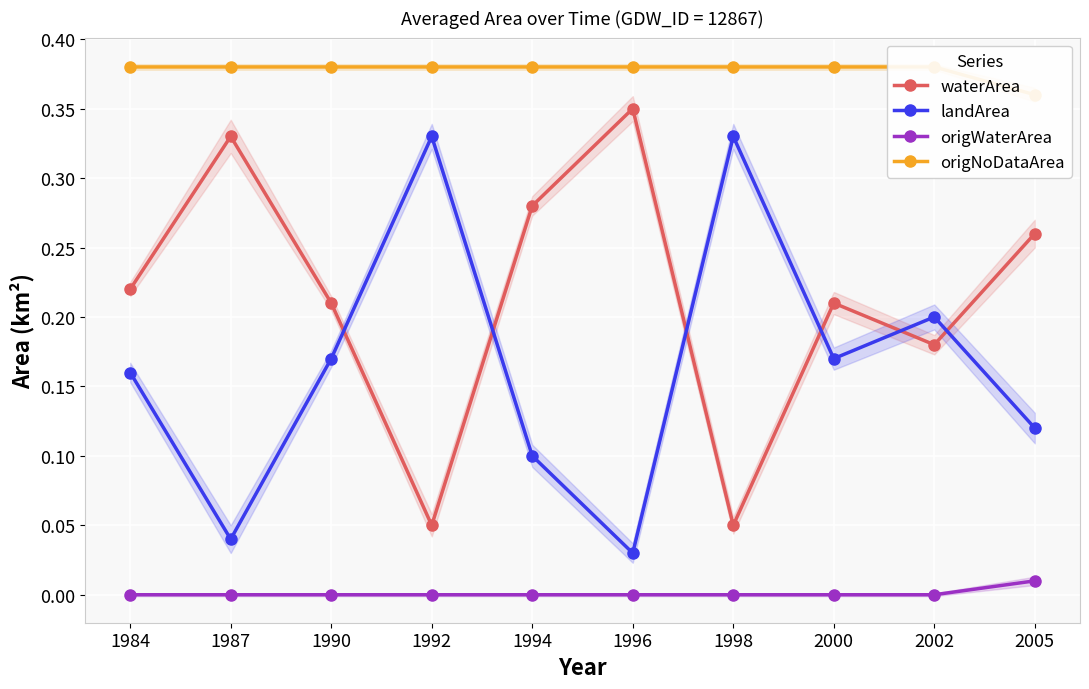

Count the number of data series in this chart.

4